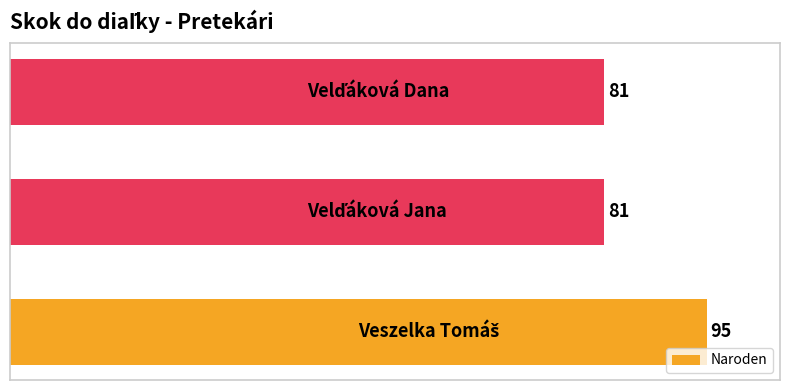

Count the values in the range 81 to 95.

3